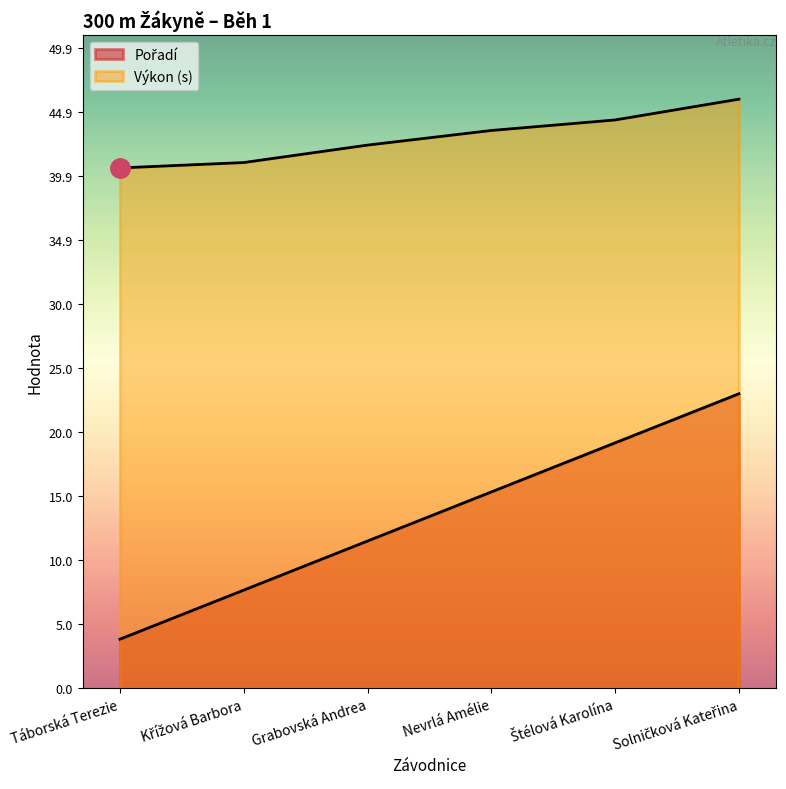

Rank the series by their average value, from highest to lowest.

Výkon, Pořadí